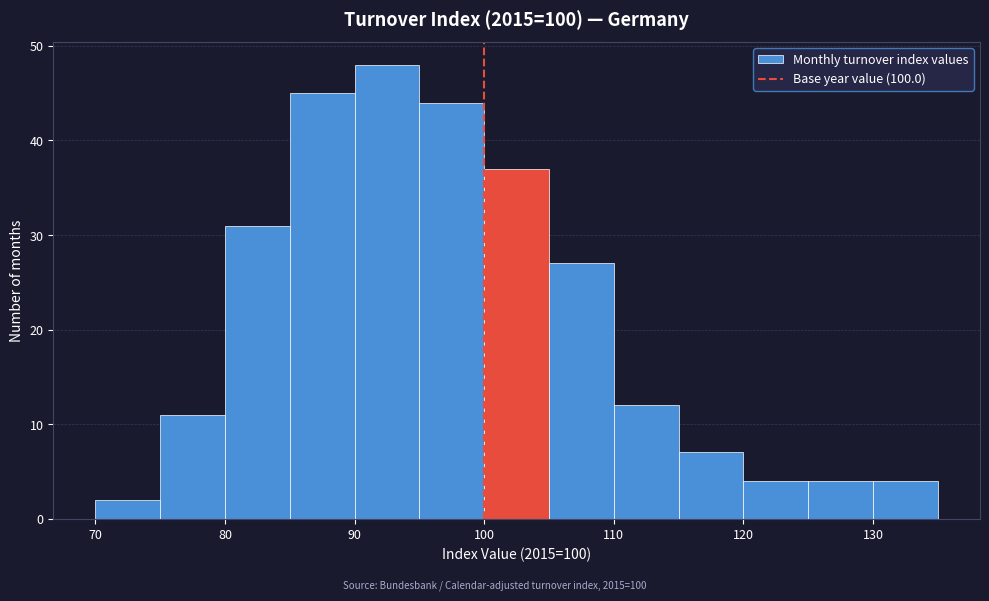

Reading left to right, list every bar in this chart as the range it spans on the x-axis followed by its height. The values are not printed on the chart, so give them approximately, as read against the axis.

70 to 75: 2
75 to 80: 11
80 to 85: 31
85 to 90: 45
90 to 95: 48
95 to 100: 44
100 to 105: 37
105 to 110: 27
110 to 115: 12
115 to 120: 7
120 to 125: 4
125 to 130: 4
130 to 135: 4